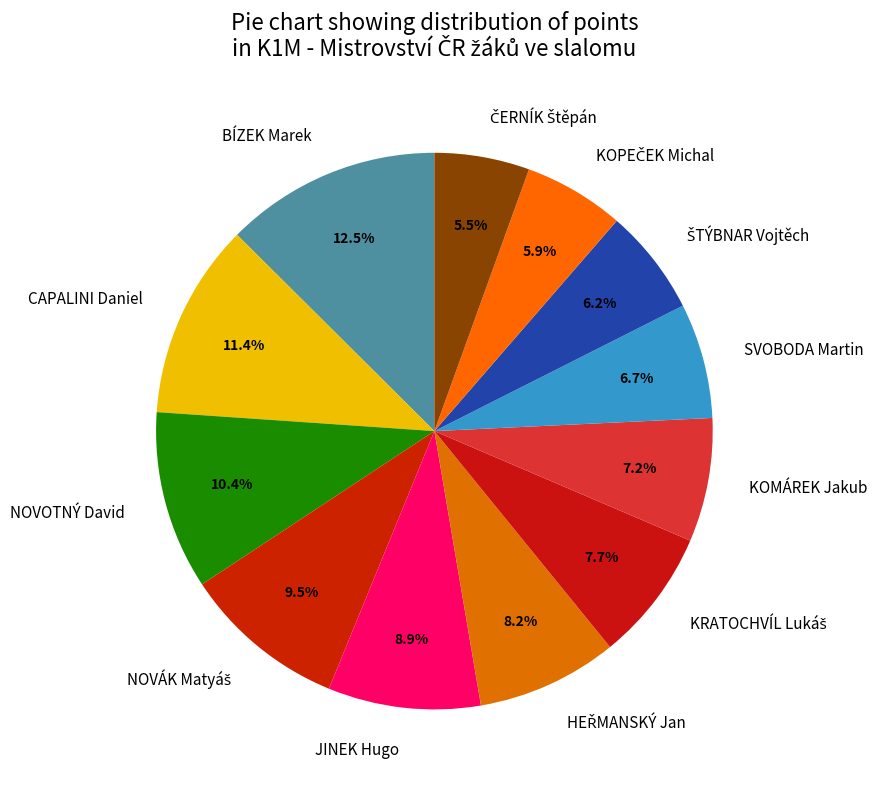

Which slice is the largest?

BÍZEK Marek